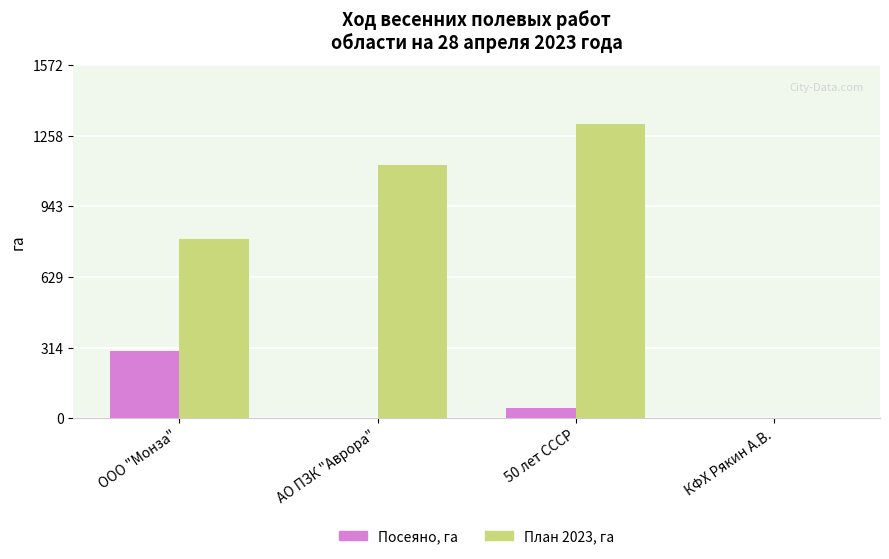

Which series changed the most between АО ПЗК "Аврора" and 50 лет СССР?

План 2023, га